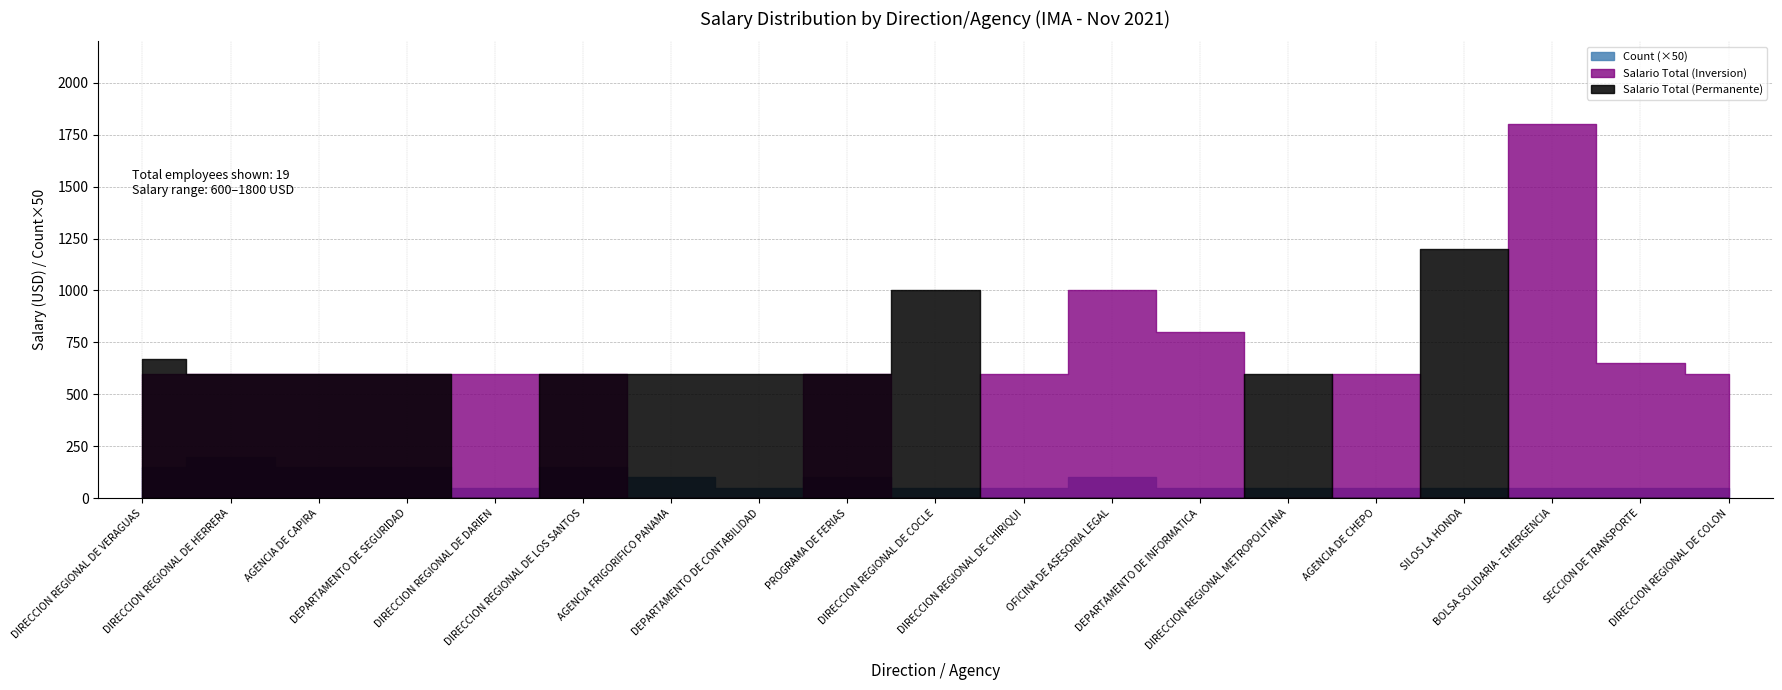

How many lines are shown in the chart?

3